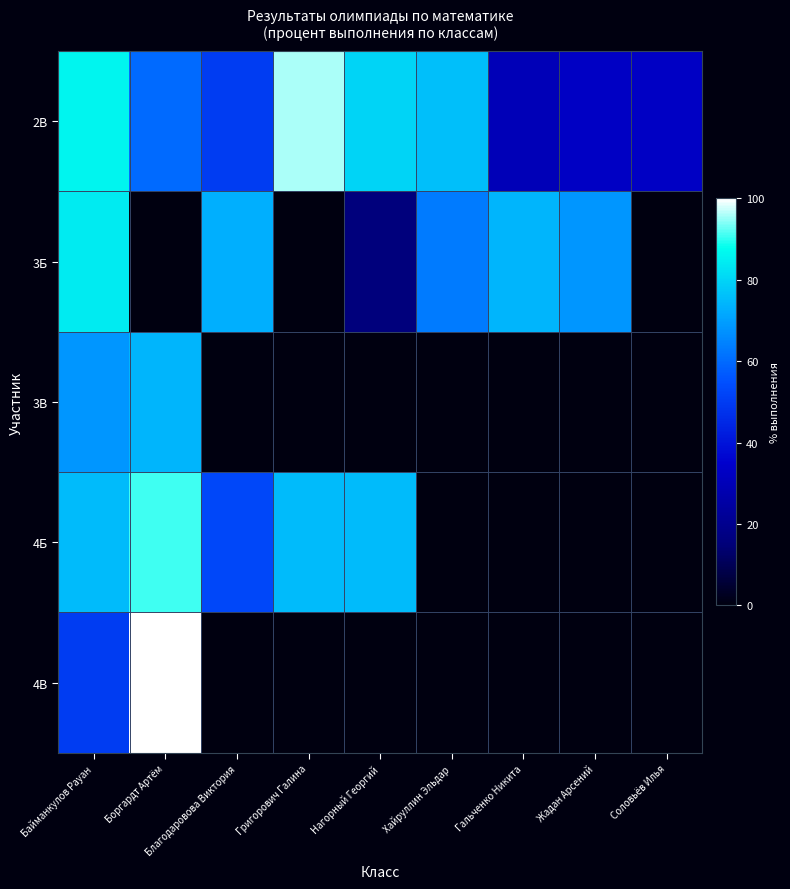

Rank the series at Хайруллин Эльдар from highest to lowest value.

2В, 3Б, 3В, 4Б, 4В